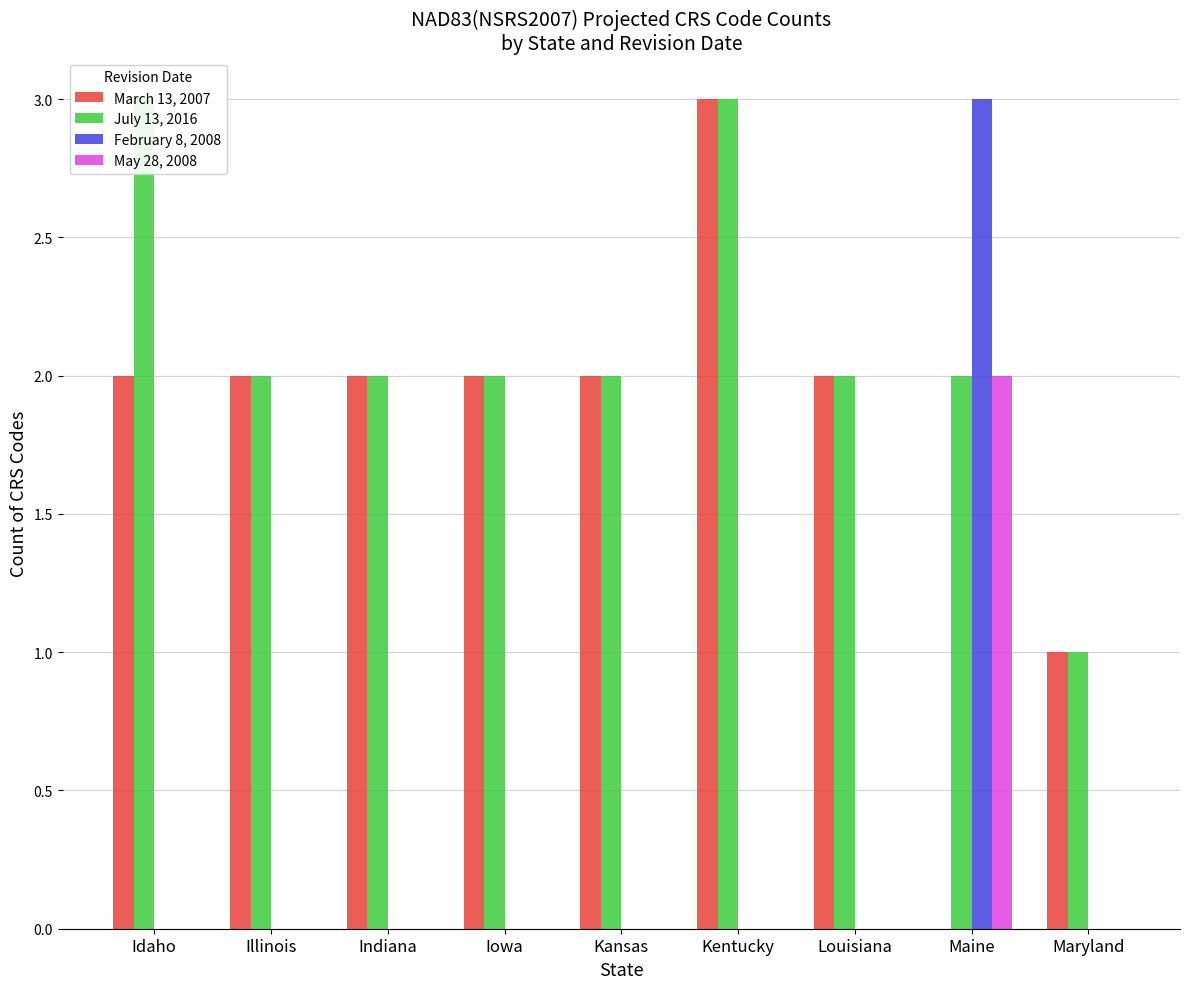

What is the maximum value for May 28, 2008?

2